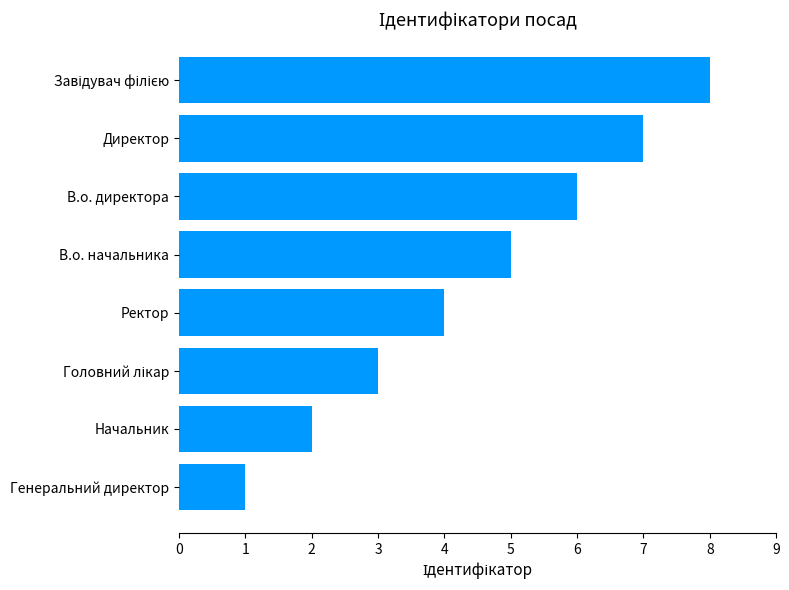

What is the sum of all values?

36